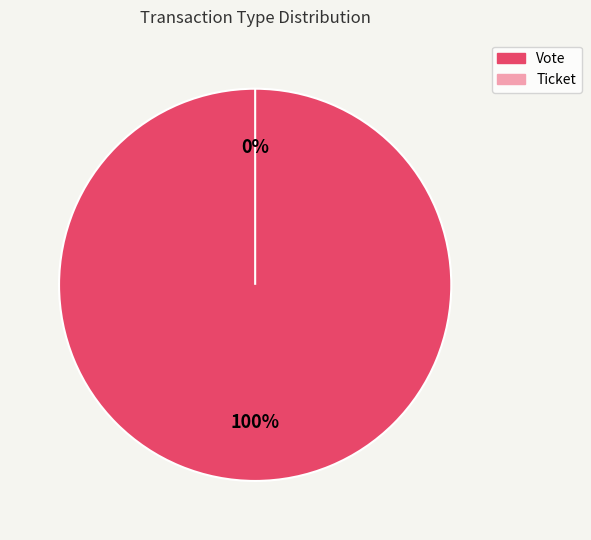

What percentage is the Vote slice, to the nearest percent?

100%